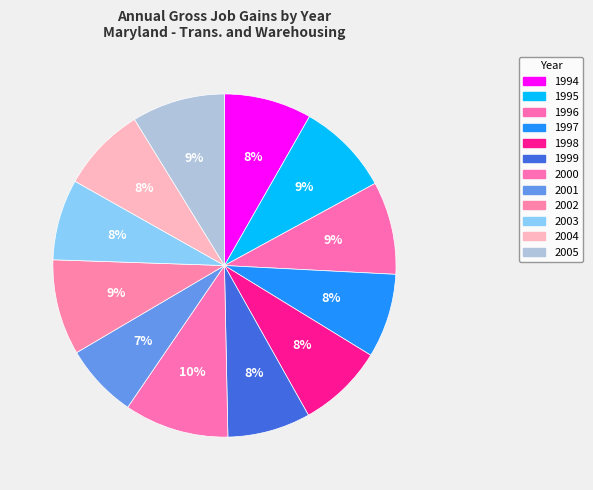

How many slices are in this pie chart?

12